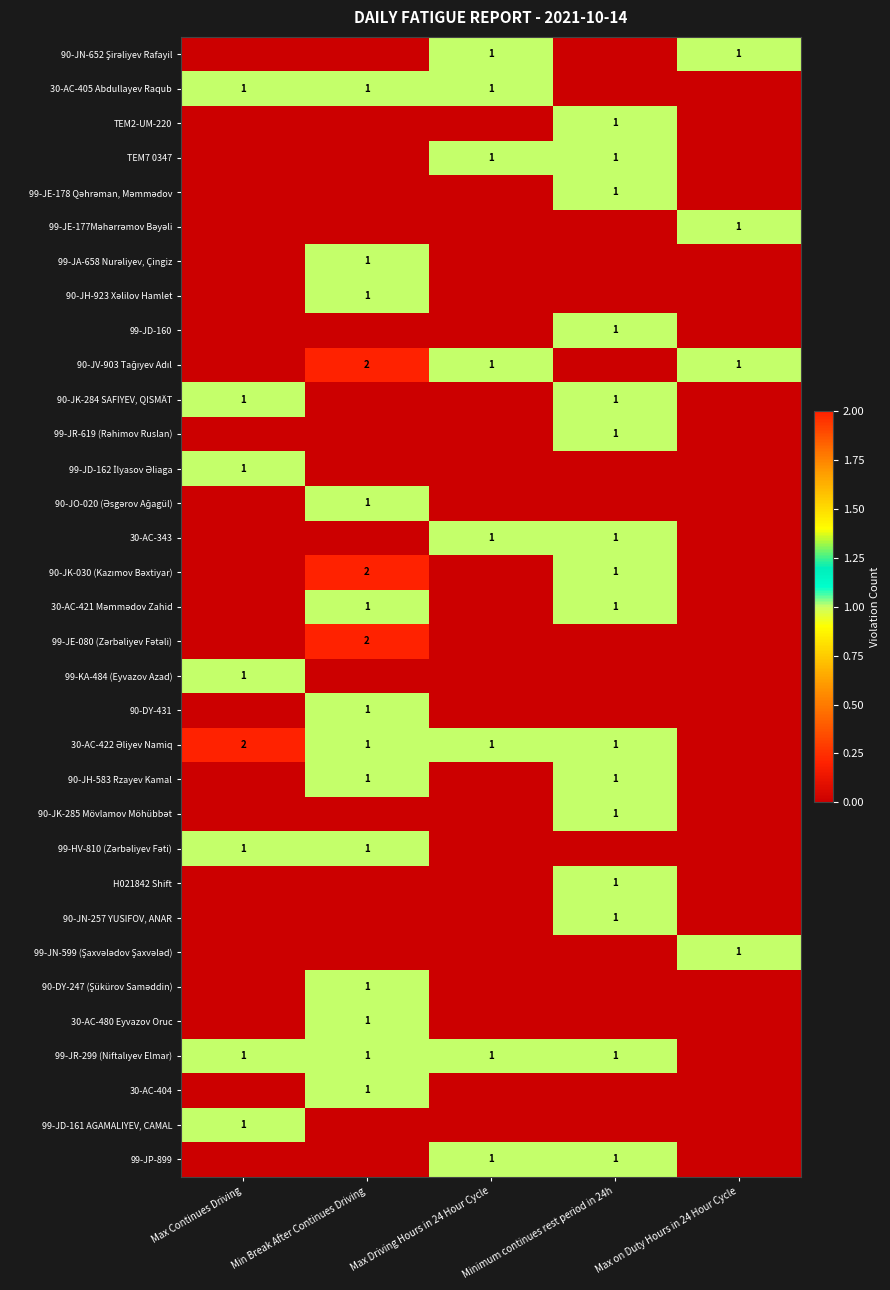

The 30-AC-405 Abdullayev Raqub series shows 1 at Min Break After Continues Driving. True or false?

True